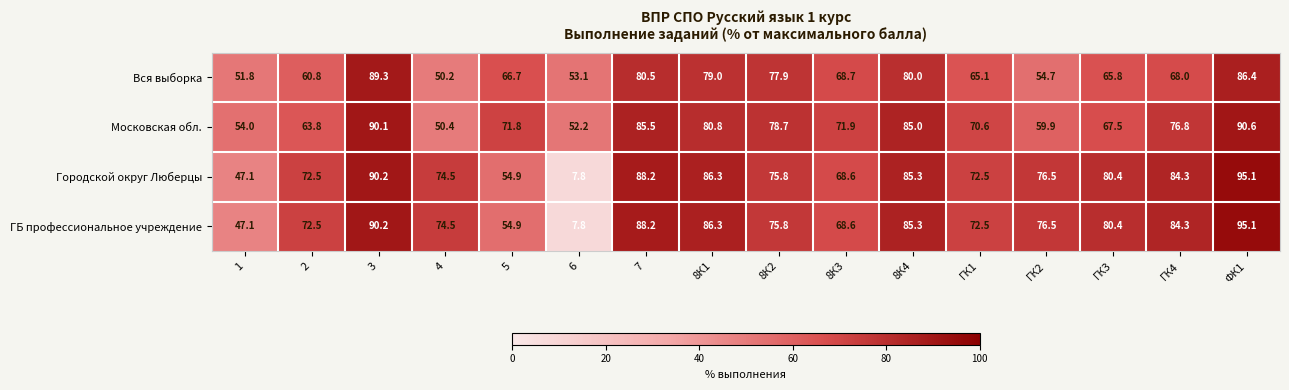

Which label corresponds to the smallest value in the chart?

6